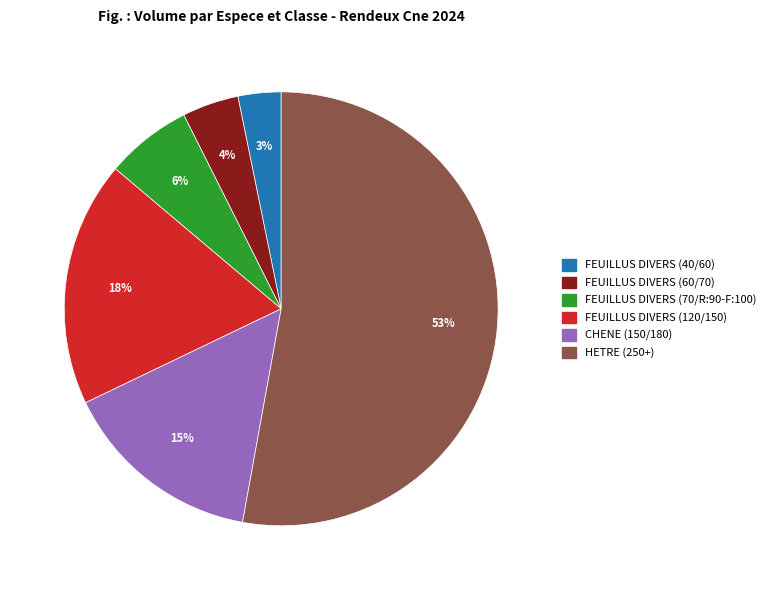

What percentage is the CHENE (150/180) slice, to the nearest percent?

15%